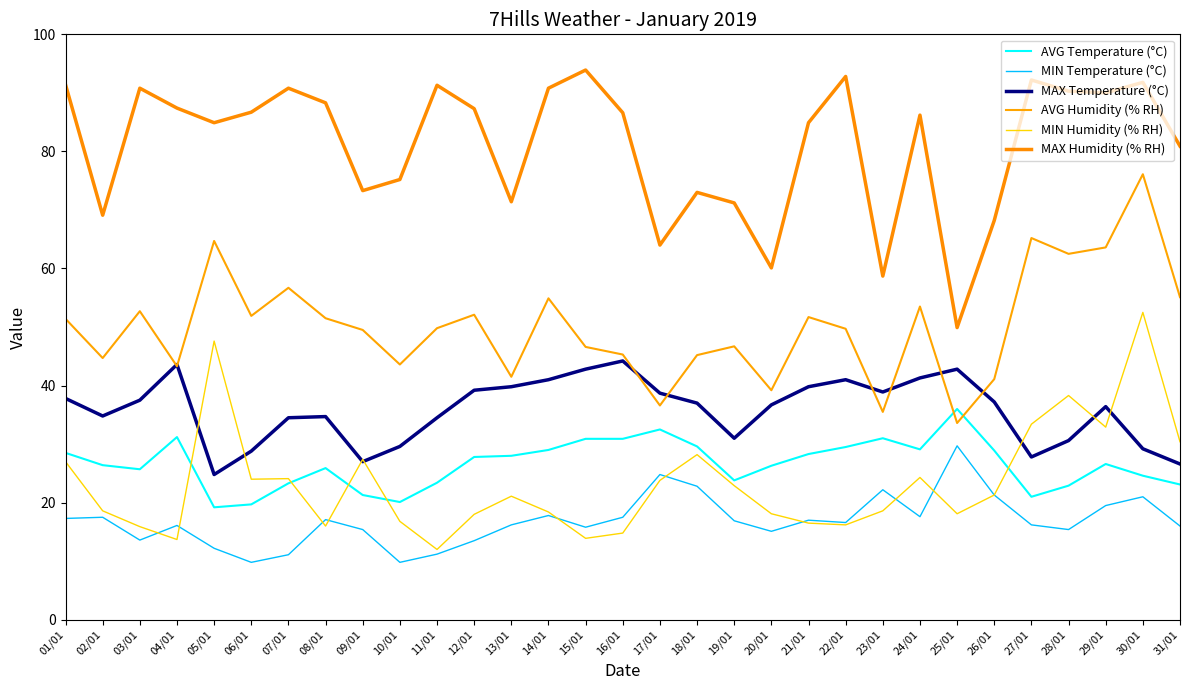

At which category is the sum across all series the highest?

30/01